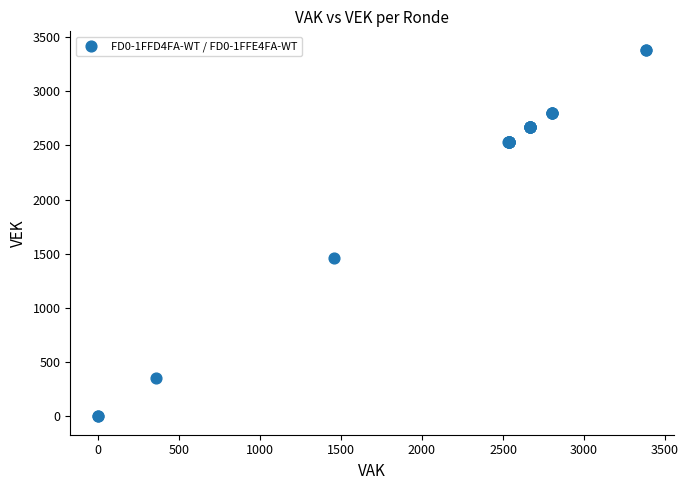

What Y value in the scatter plot is closest to 1692?

1457